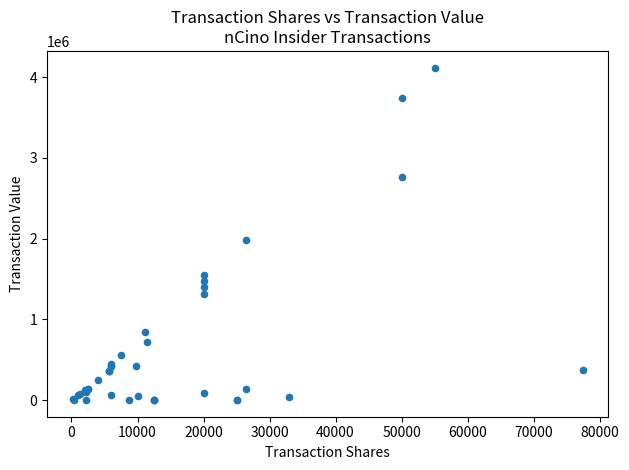

What Y value in the scatter plot is closest to 2059378?

1987007